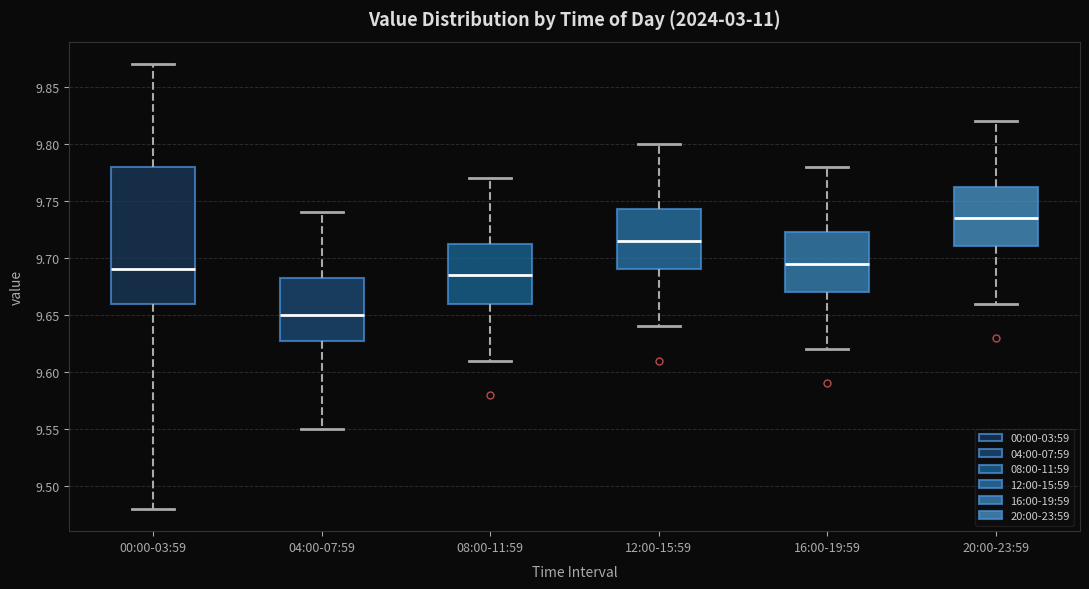

Which box has the lowest median line?

04:00-07:59